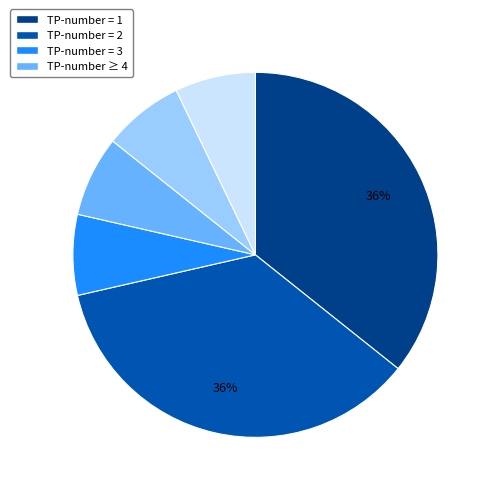

Is there a majority slice in this chart?

No